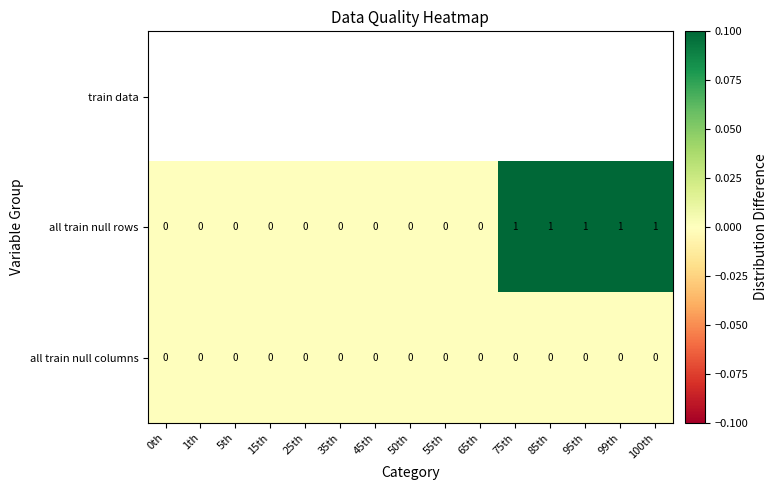

Count the all train null rows values in the range 0 to 1.

15